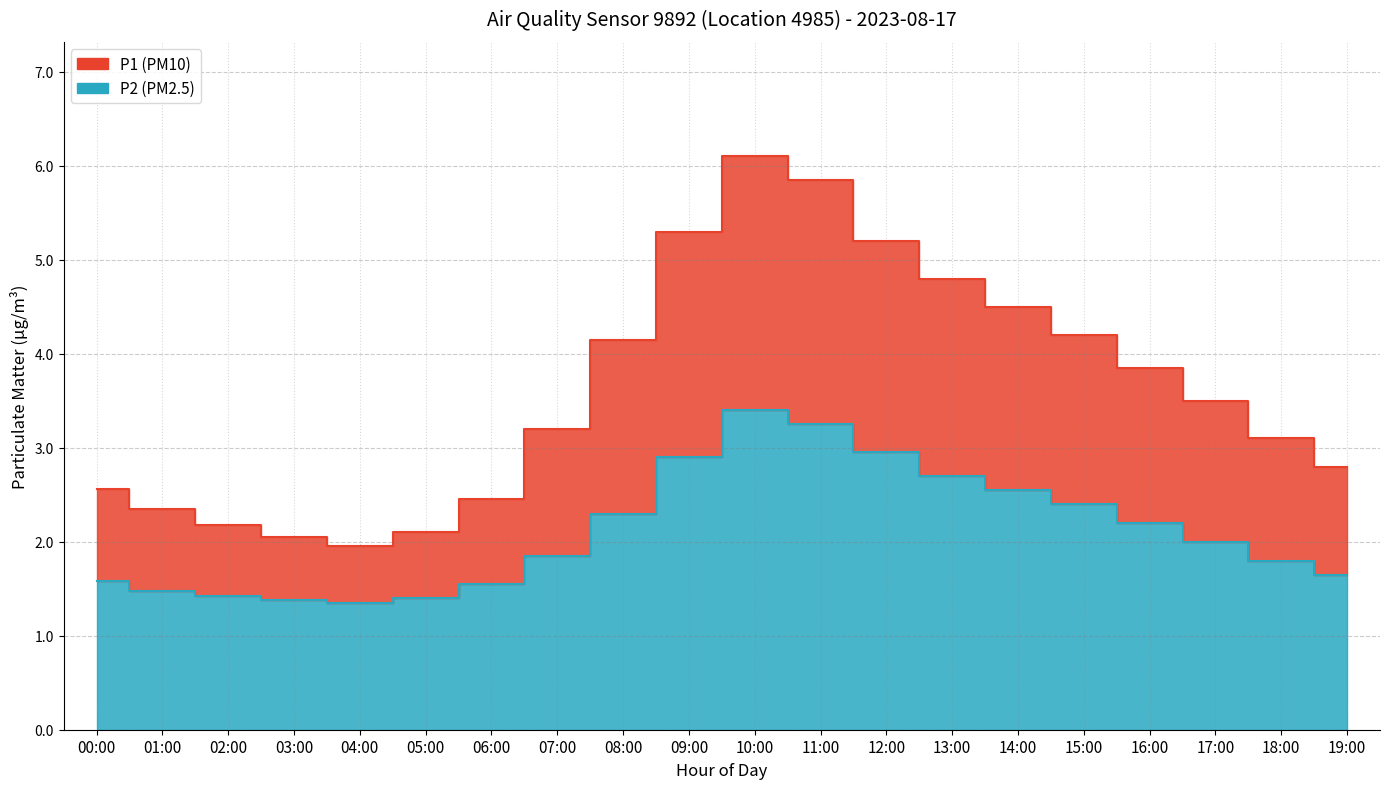

What position from the right is 17:00?

3